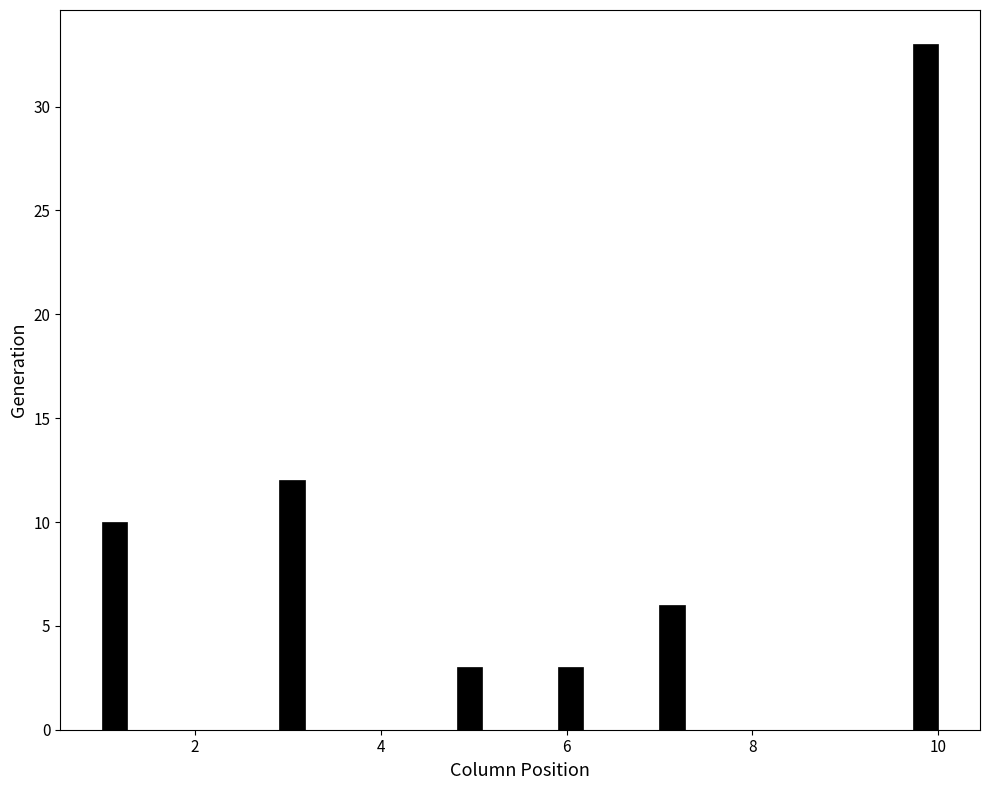

Read against the x-axis, roughly where is the centre of the tallest bar?

9.8